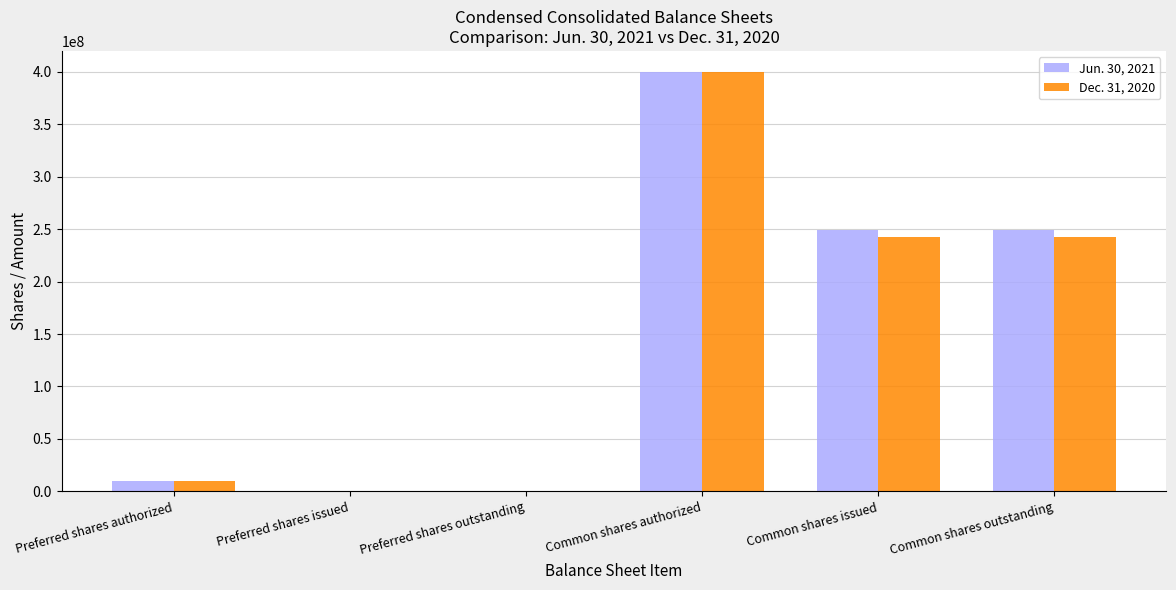

At which category is the sum across all series the highest?

Common shares authorized